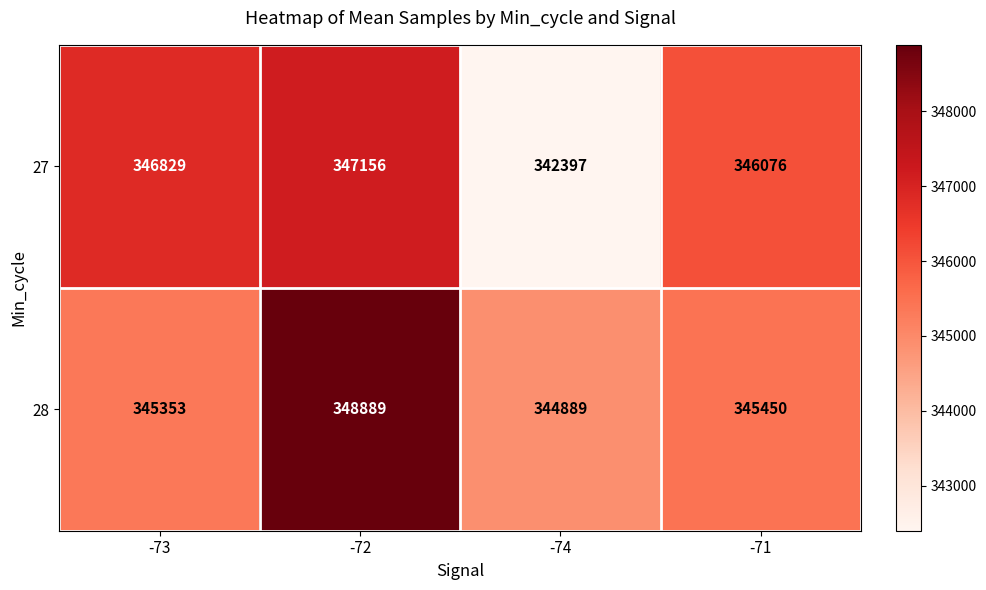

Reading left to right, extract all data points from this chart.

27: -73=346829	-72=347156	-74=342397	-71=346076
28: -73=345353	-72=348889	-74=344889	-71=345450